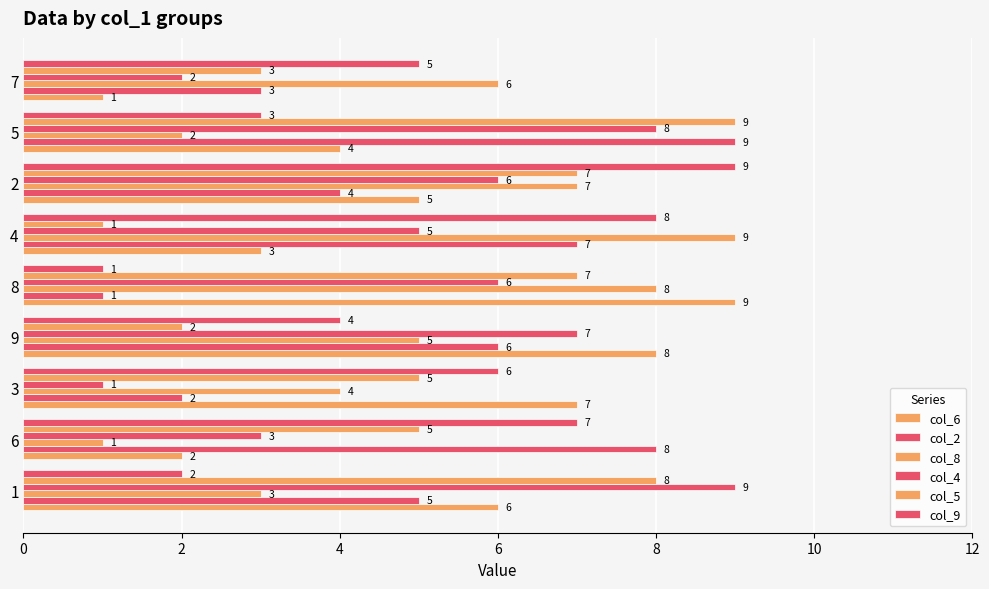

How many data points does each series have?

9